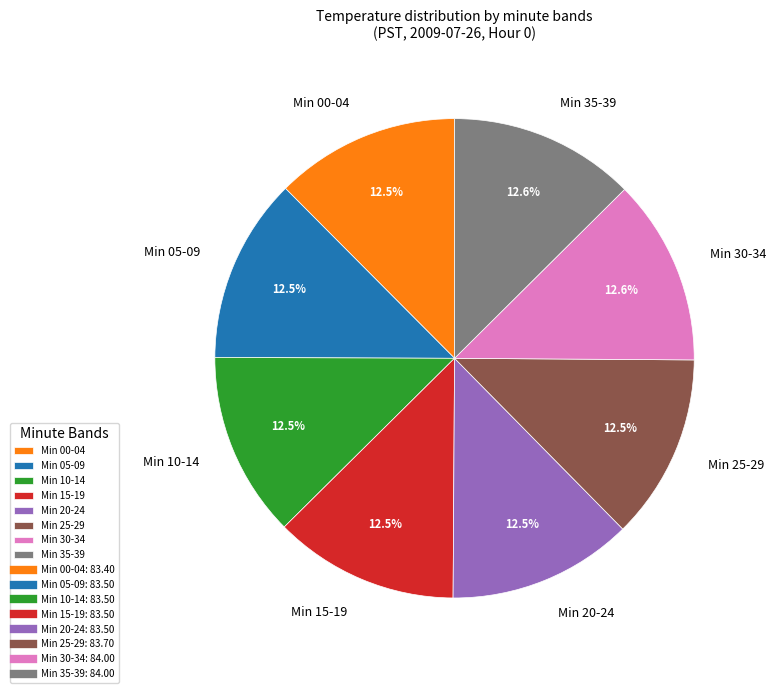

What is the ratio of the value at Min 35-39 to the value at Min 20-24?

1.0